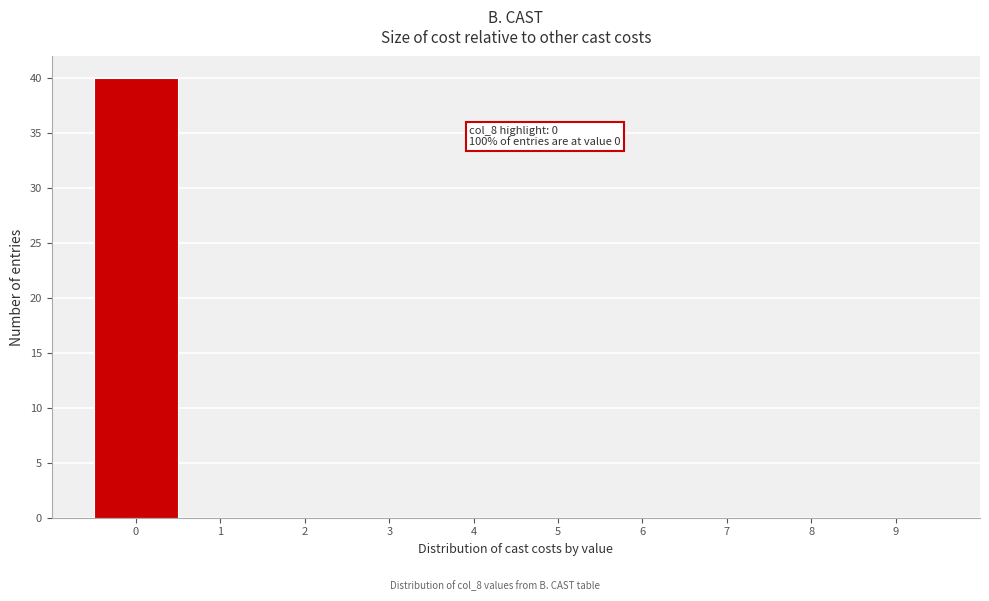

Over which range of the x-axis is the bar tallest?

-0.5 to 0.5